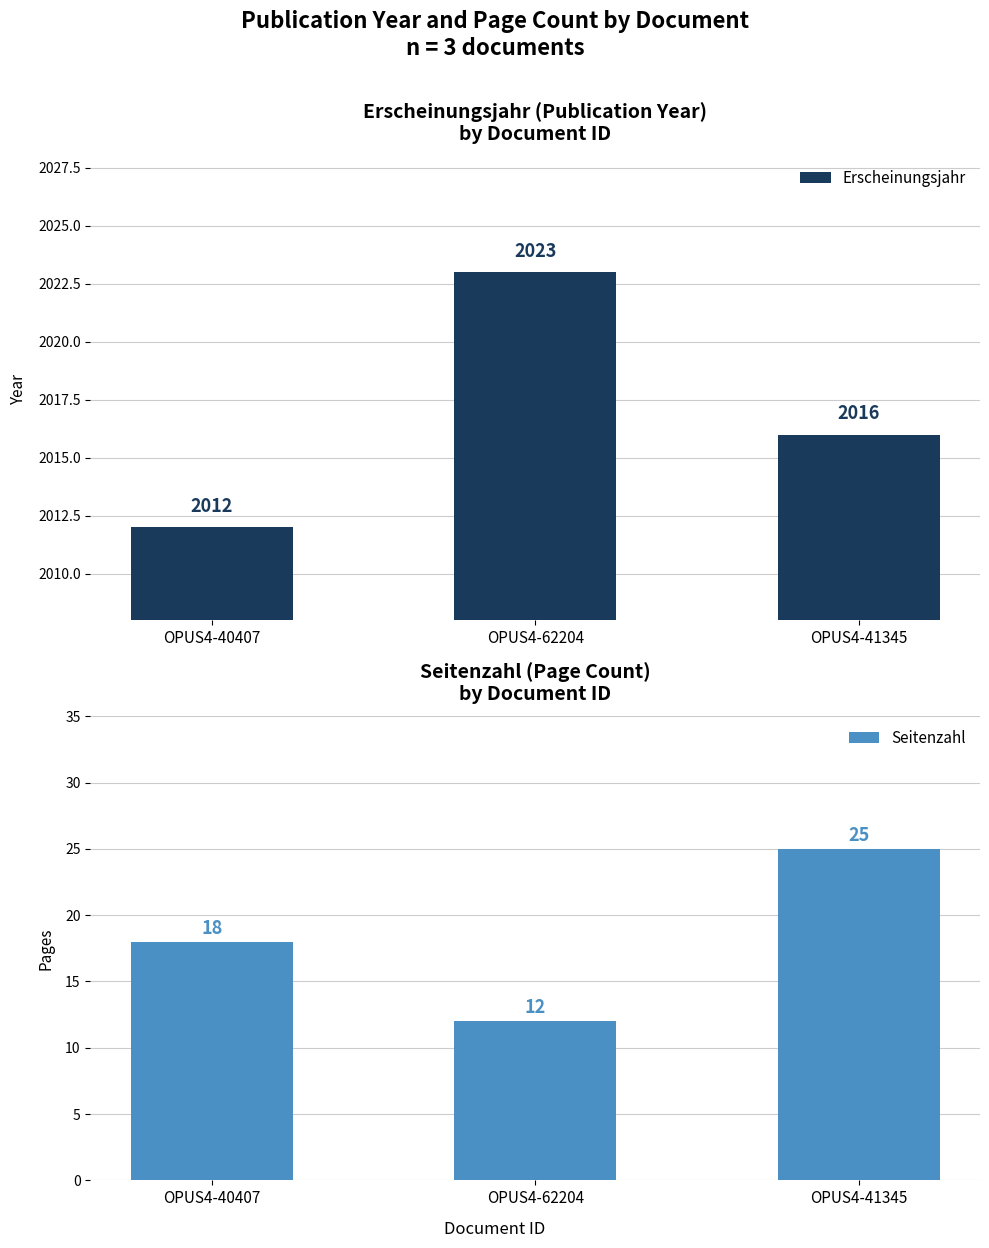

What is the label of the 3rd bar from the right?

OPUS4-40407